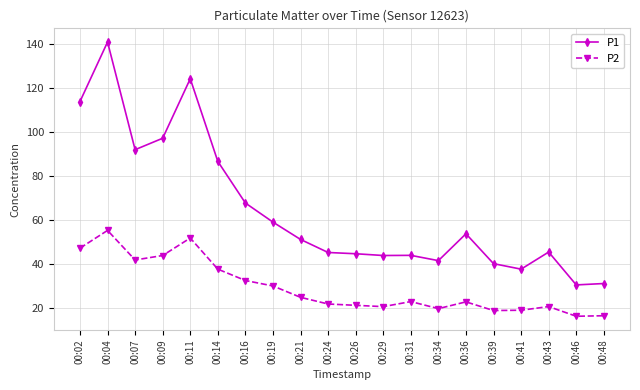

Where does the P1 series first go above 51?

00:02